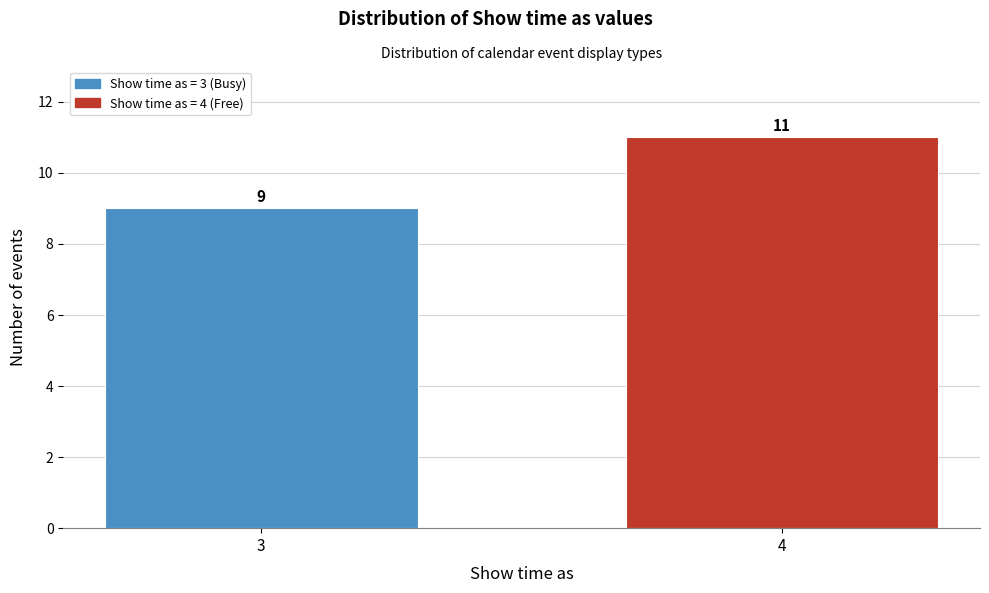

Reading left to right, list all the values displayed in this chart.

3=9	4=11